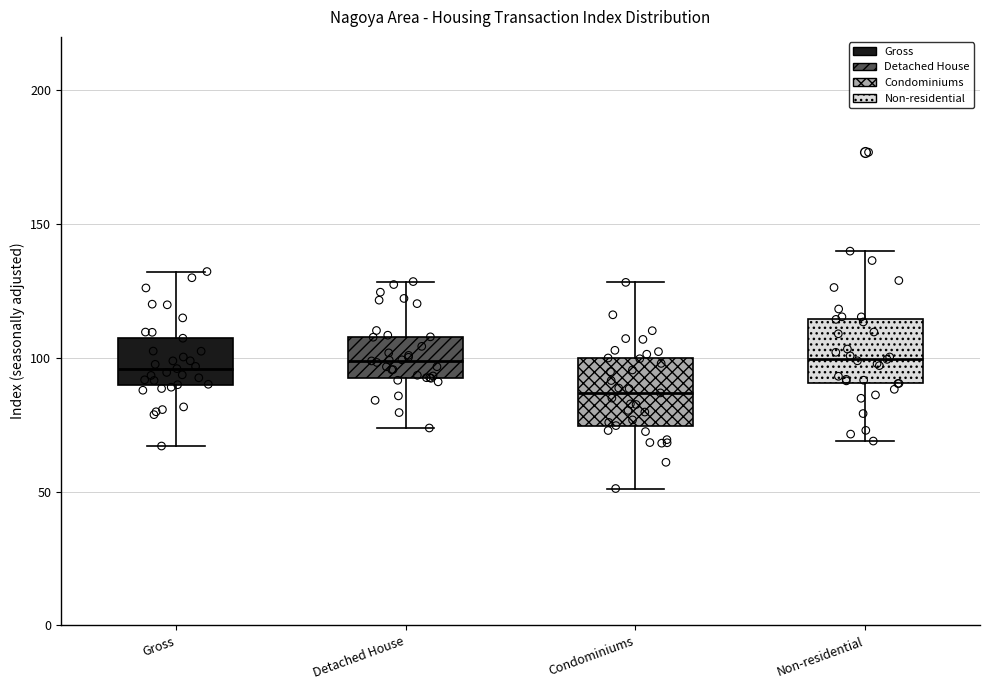

Where does the lower whisker of the box for Gross end on the y-axis? The values are not printed on the chart, so give them approximately, as read against the axis.

65